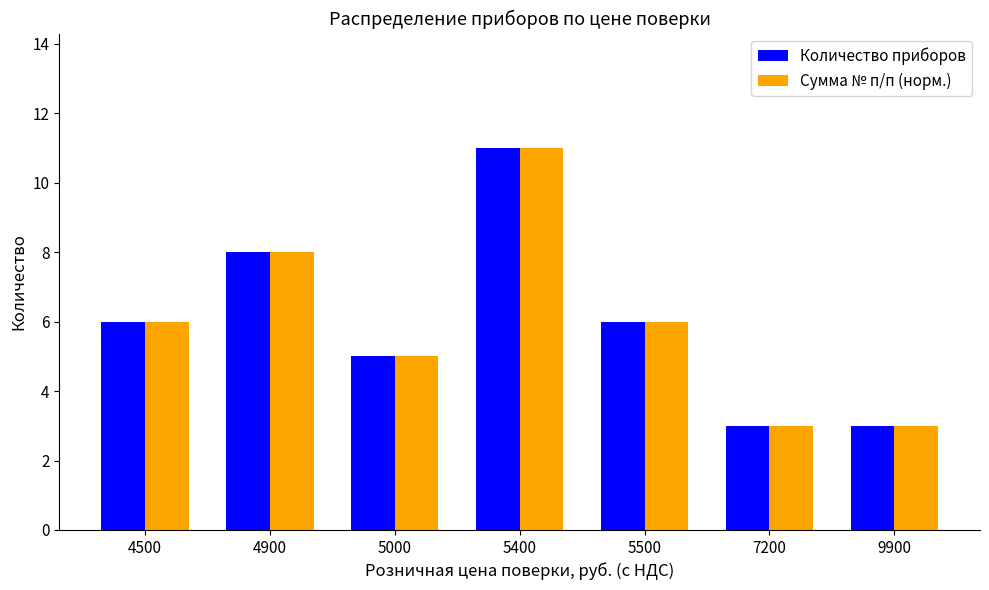

True or false: Количество приборов has a value of 3 at 7200.

True